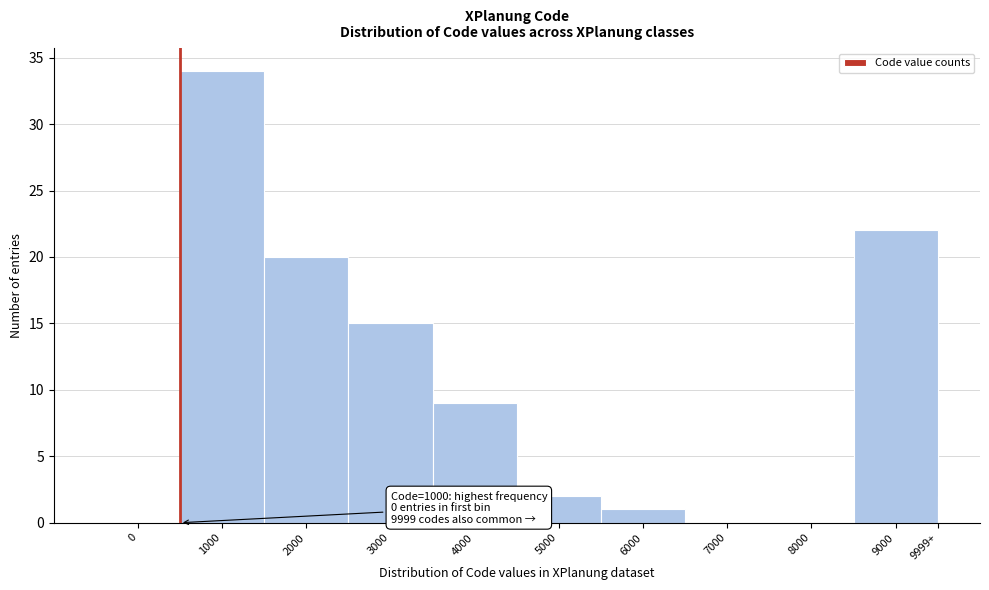

Reading right to left, transcribe all the data shown in this chart.

9999+=2	9000=22	8000=0	7000=0	6000=1	5000=2	4000=9	3000=15	2000=20	1000=34	0=0